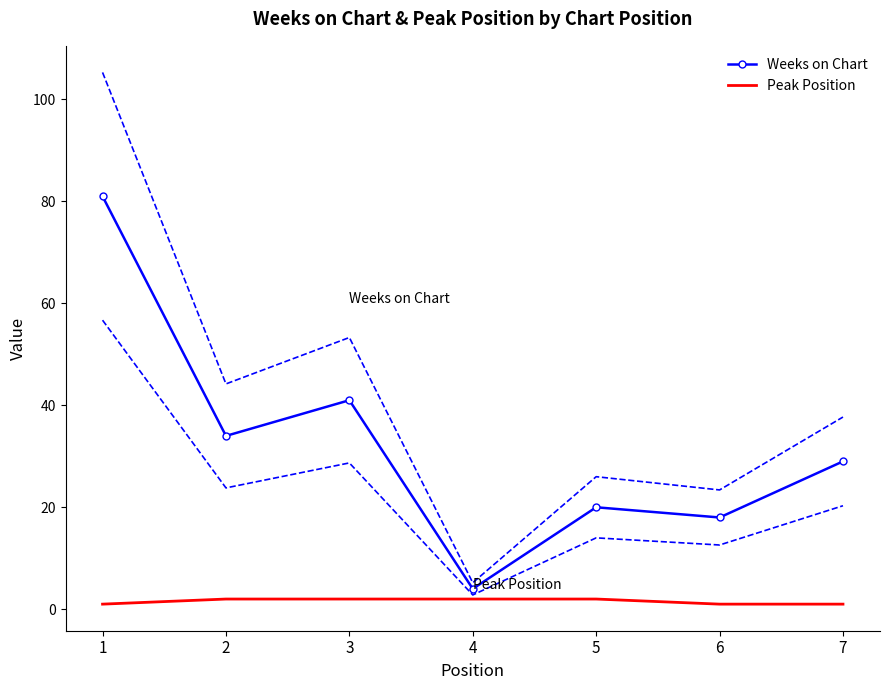

Which series has the largest range (max minus min)?

Weeks on Chart